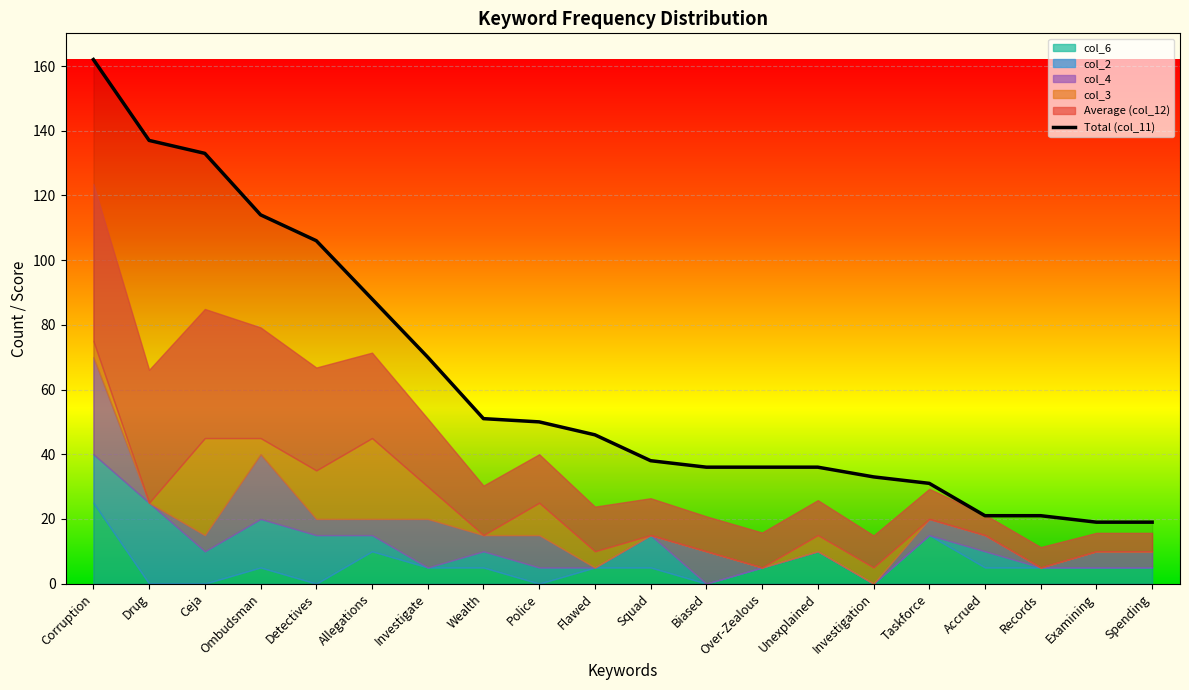

What is the change in value from Investigate to Squad?

-32